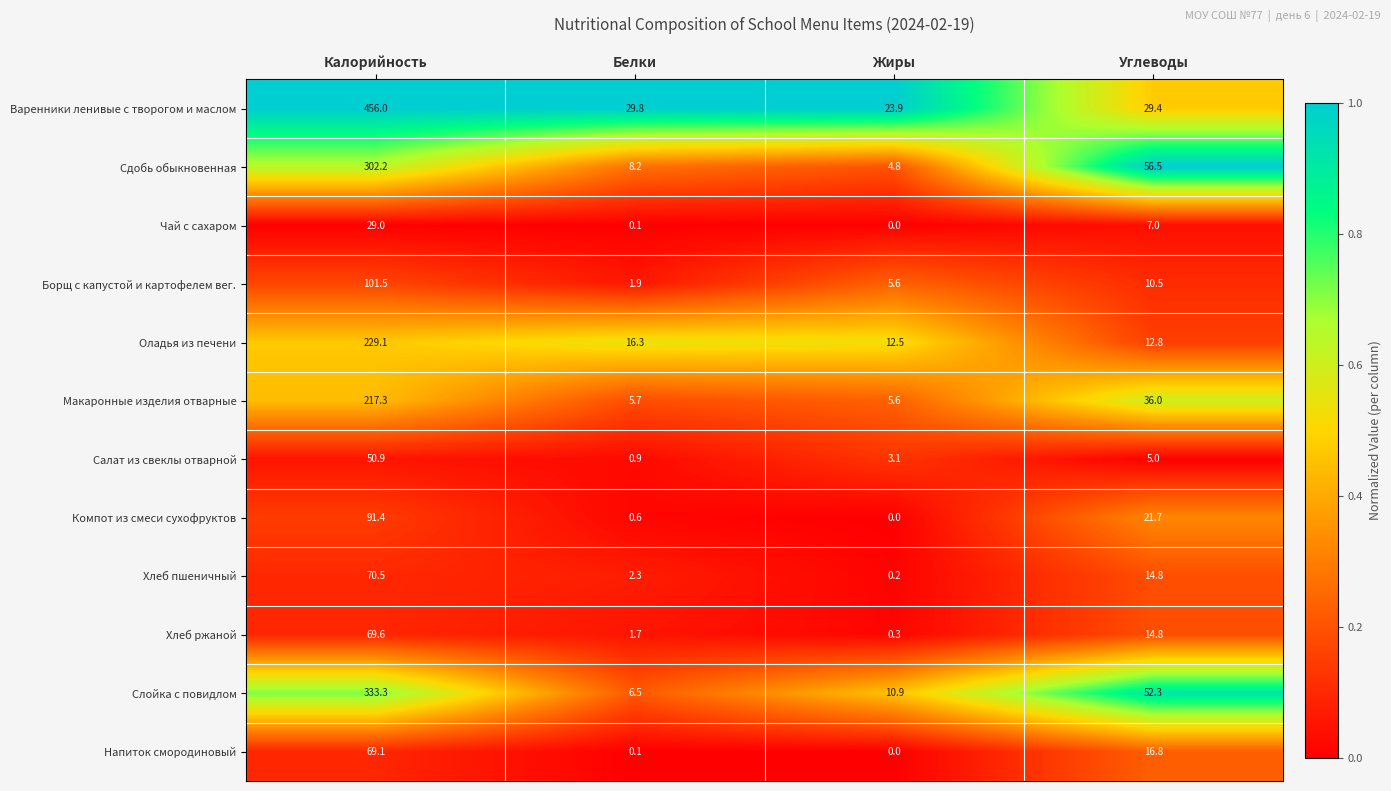

What is the maximum value for Хлеб ржаной?

69.6